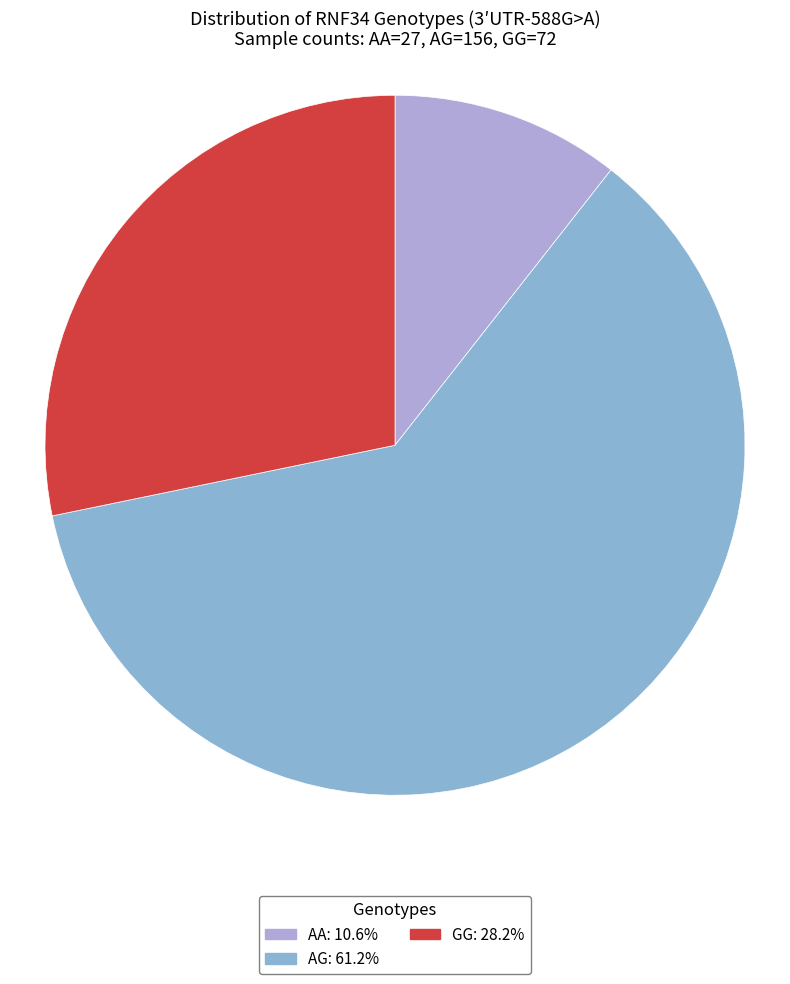

Which slice is the smallest?

AA